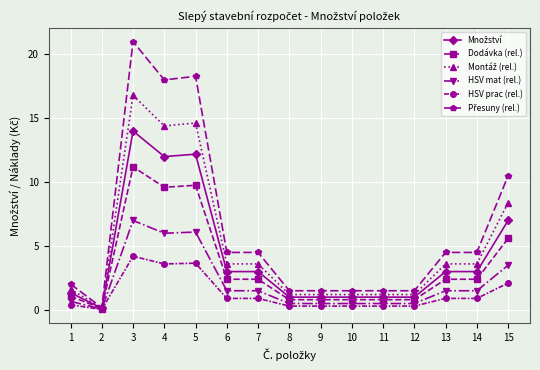

At which category is the sum across all series the highest?

3